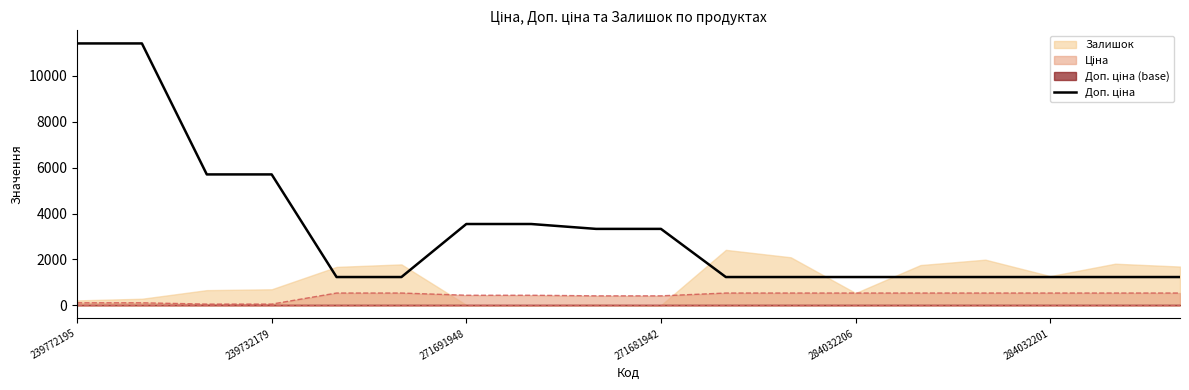

Between 8 and 12, which is larger?

8